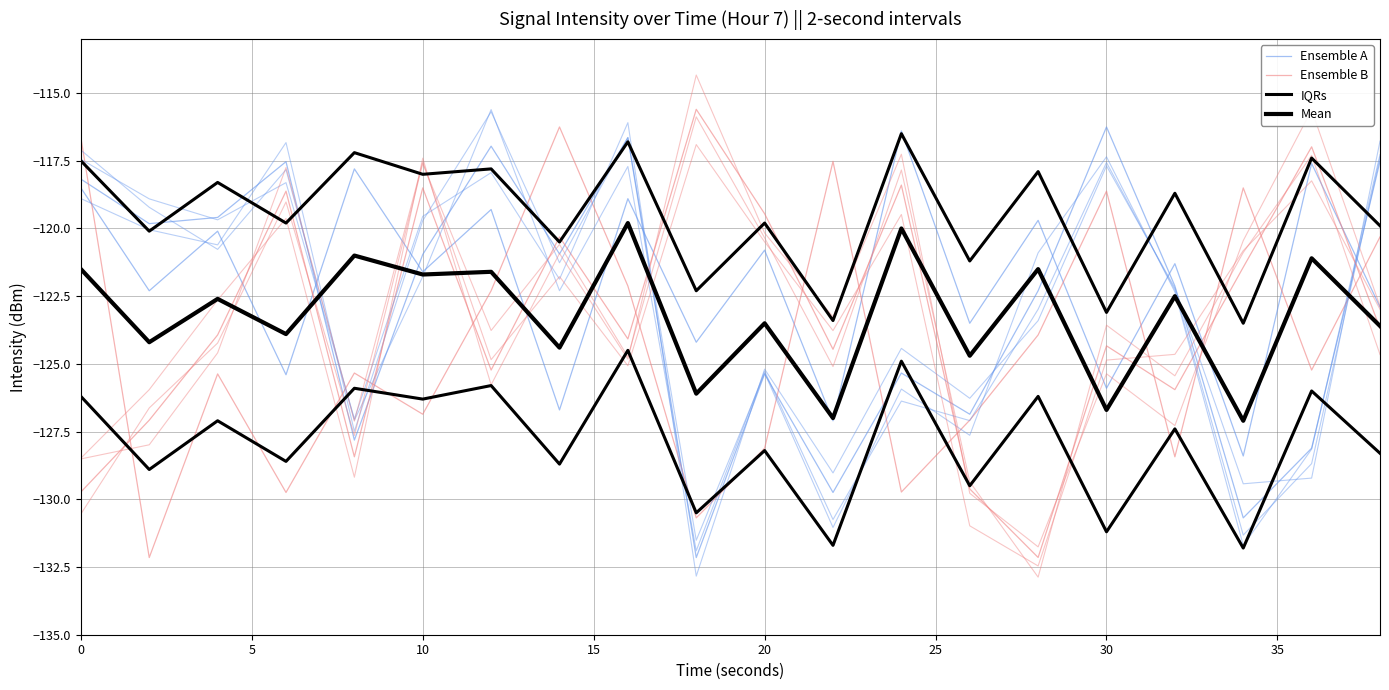

In IQRs, how many points are lower than both neighbors (excluding endpoints)?

9